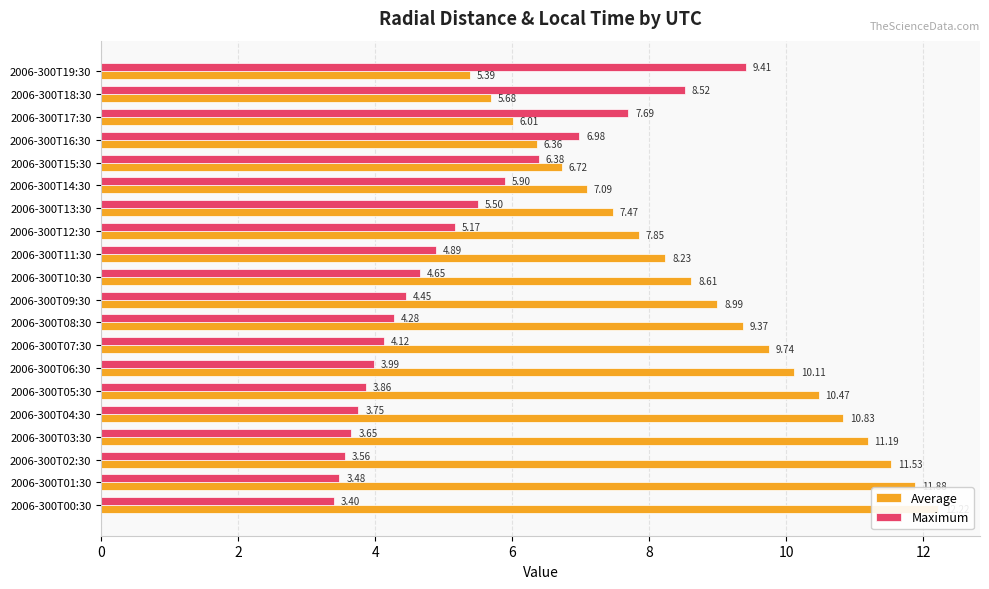

What value does the Maximum series have at 2006-300T19:30?

9.4